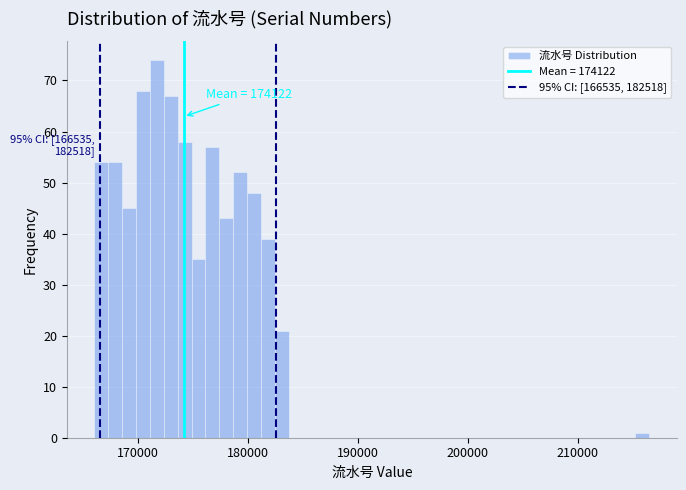

Around what value on the x-axis is the tallest bar? Give the approximate position of its centre, as read against the axis.

172000